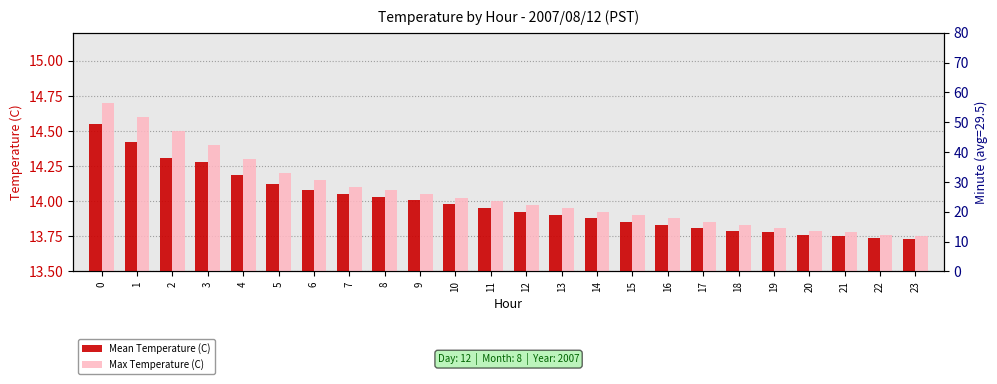

At how many categories does at least one series exceed 13?

24